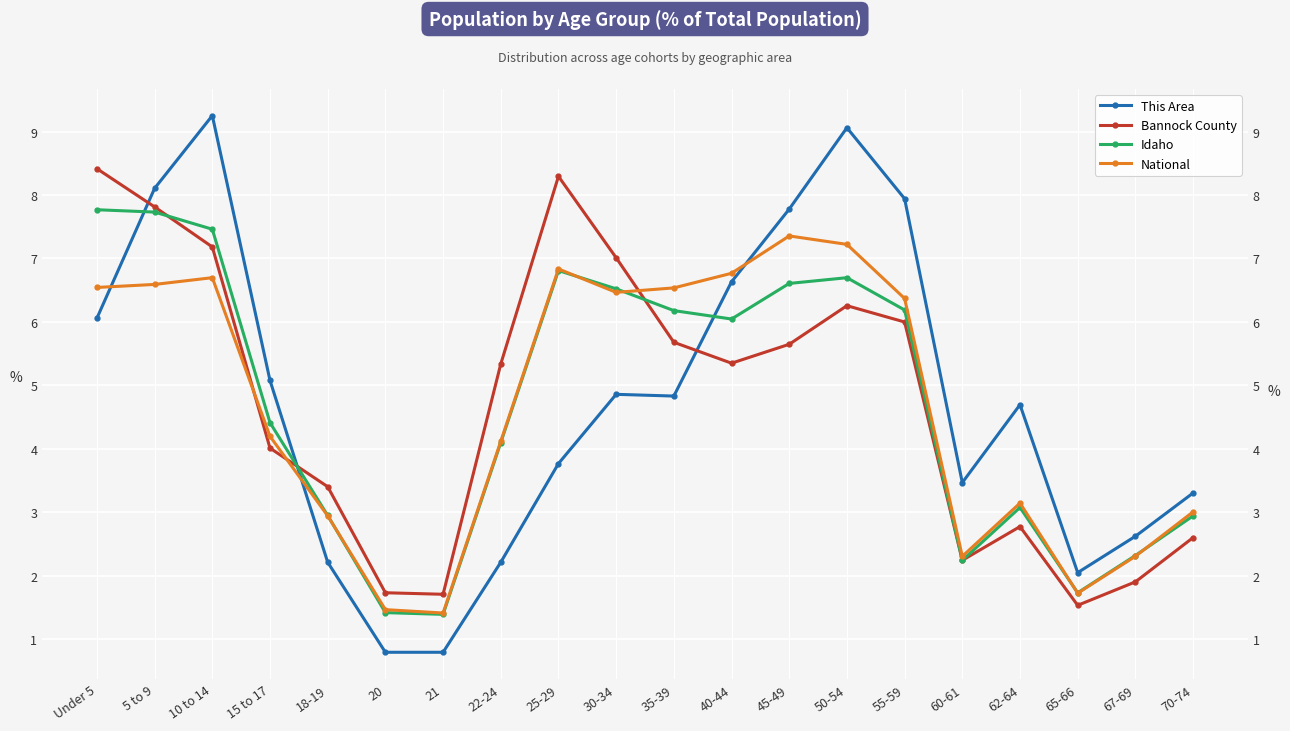

What is the difference between the highest and lowest values at 5 to 9?

1.5